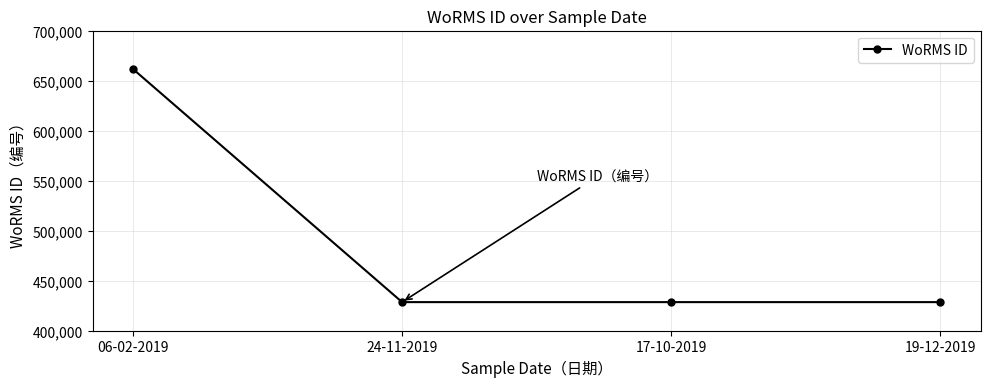

What is the greatest value displayed?

661559